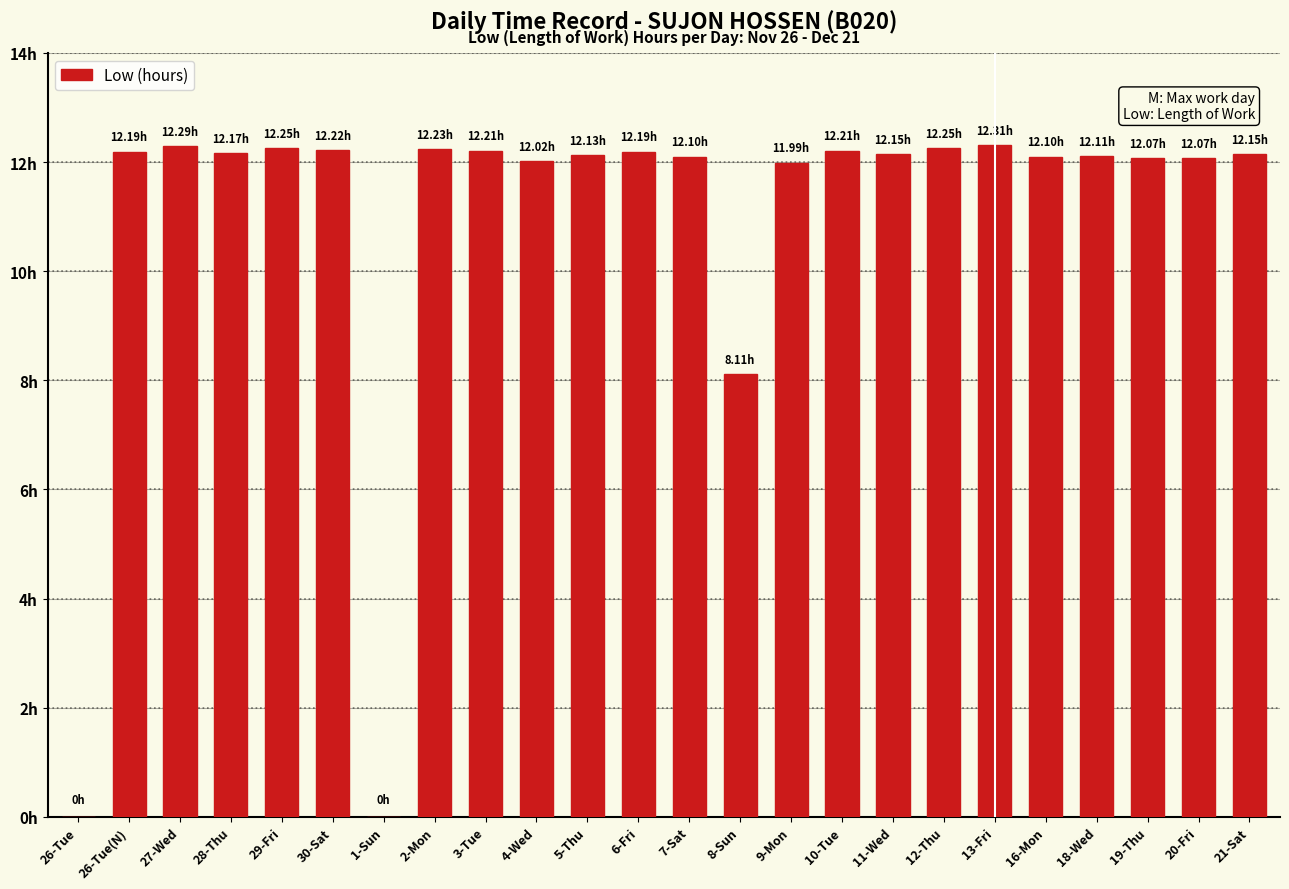

Rank the categories by value from lowest to highest.

26-Tue, 1-Sun, 8-Sun, 9-Mon, 4-Wed, 19-Thu, 20-Fri, 7-Sat, 16-Mon, 18-Wed, 5-Thu, 11-Wed, 21-Sat, 28-Thu, 26-Tue(N), 6-Fri, 3-Tue, 10-Tue, 30-Sat, 2-Mon, 29-Fri, 12-Thu, 27-Wed, 13-Fri